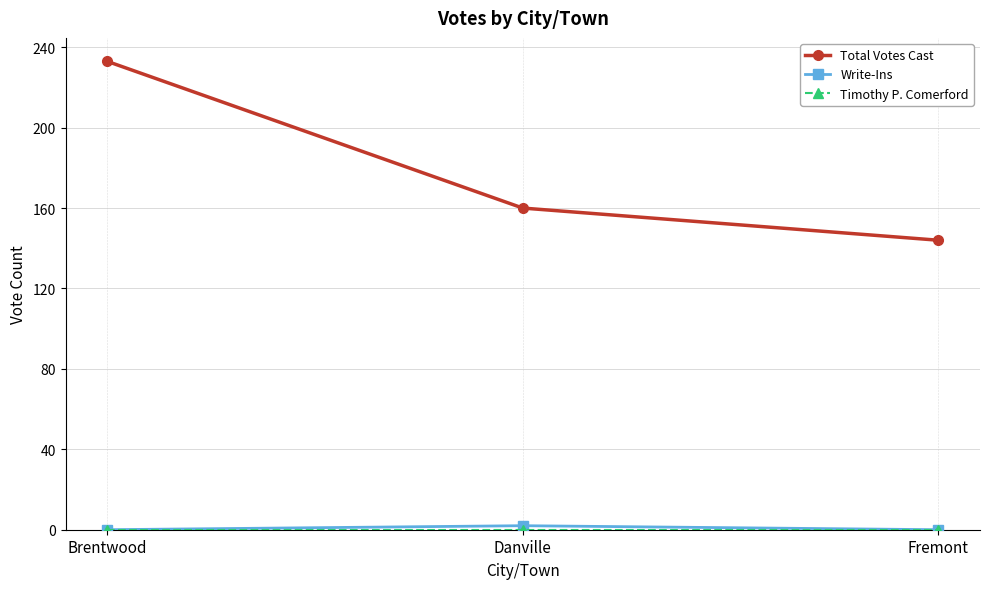

How many lines are shown in the chart?

3